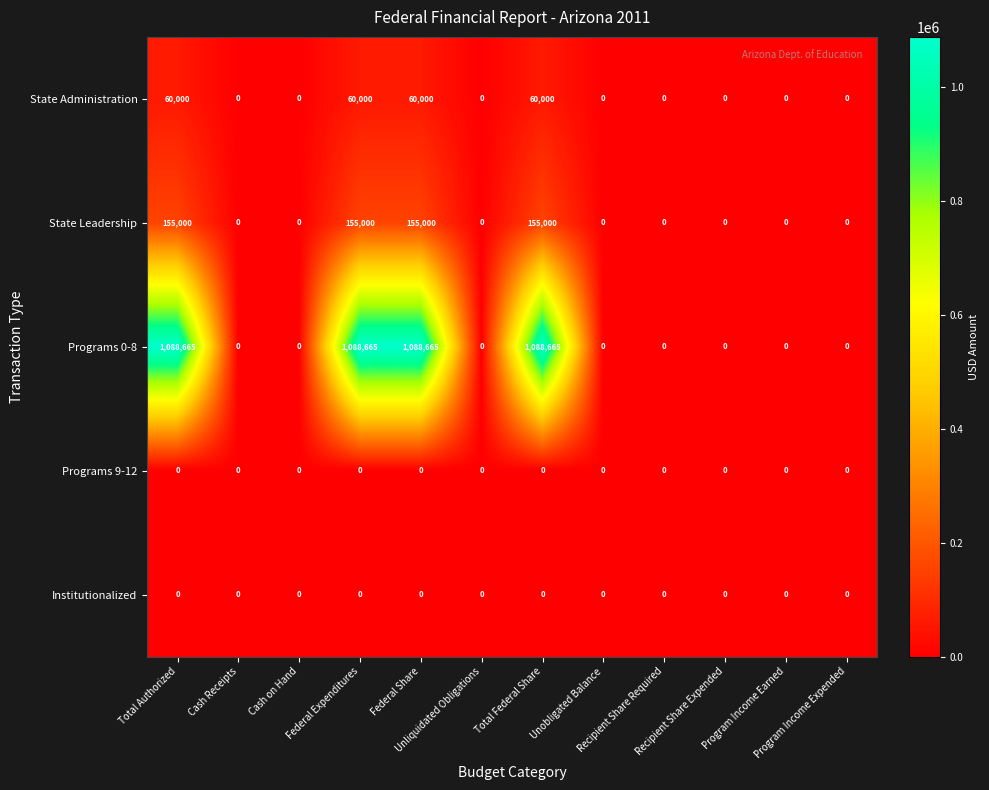

What is the difference between the second highest and minimum values in the Programs 0-8 series?

1088665